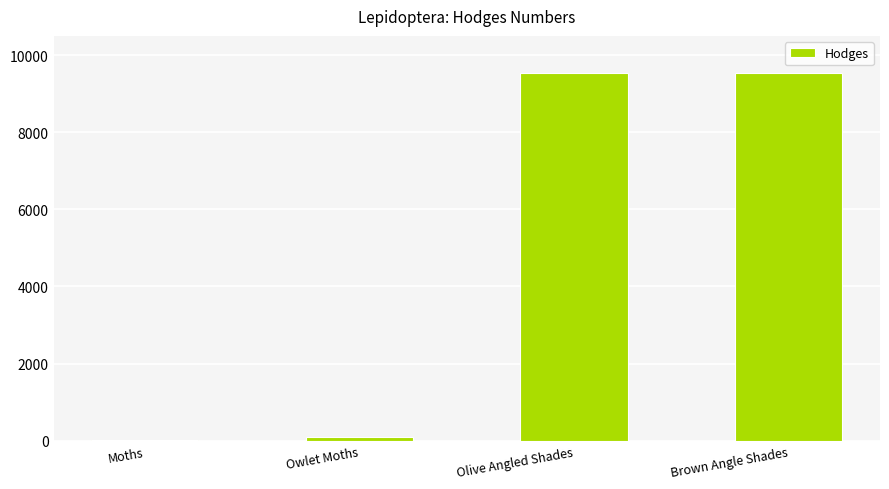

What is the sum of all values?

19215.5